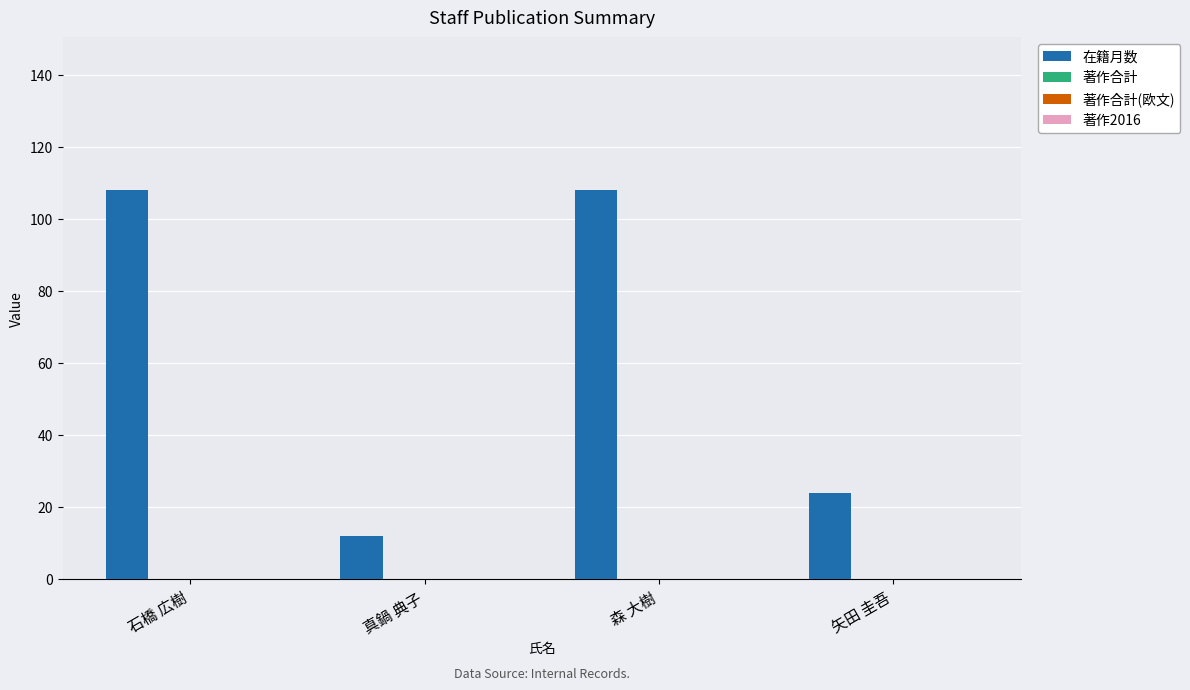

Count the number of categories in the chart.

4